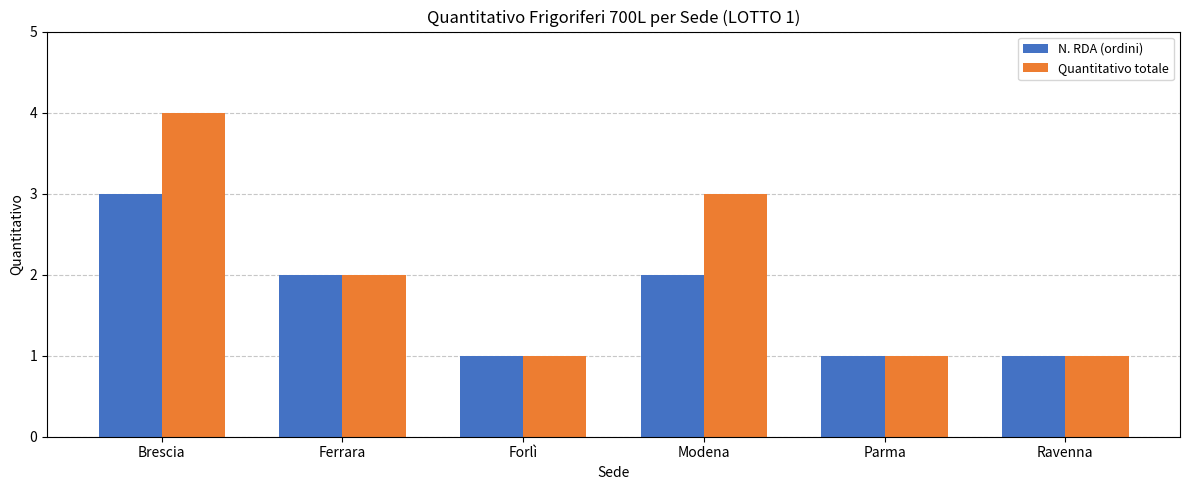

How many bars are there in total?

12